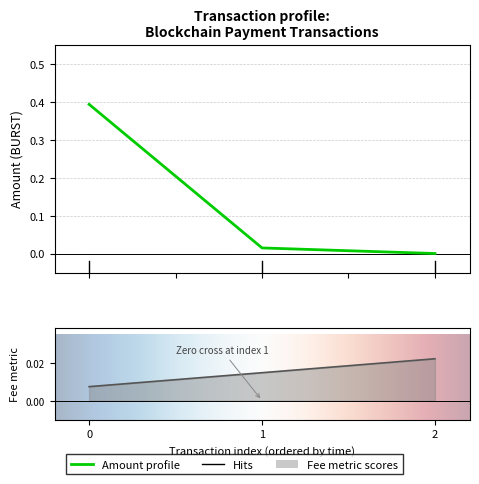

At how many categories does at least one series exceed 0?

3